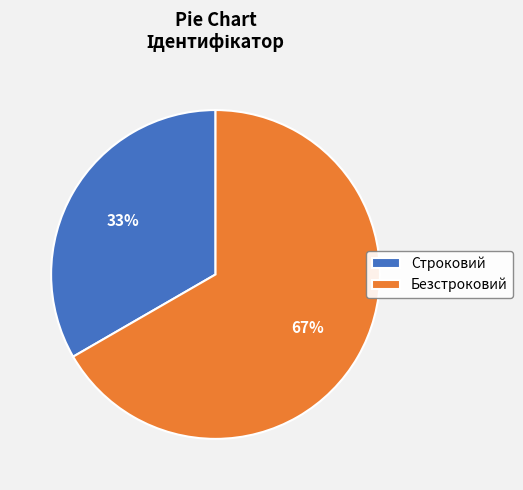

How many segments does this pie chart have?

2